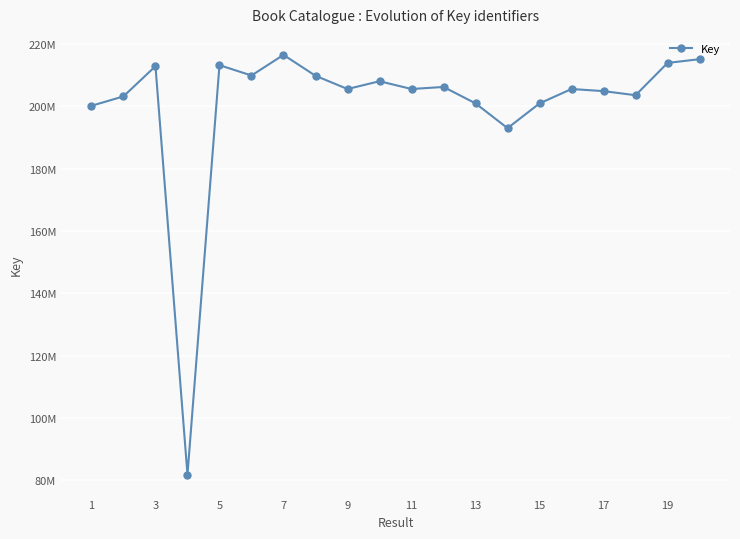

Is this an area chart (filled region under the line)?

No